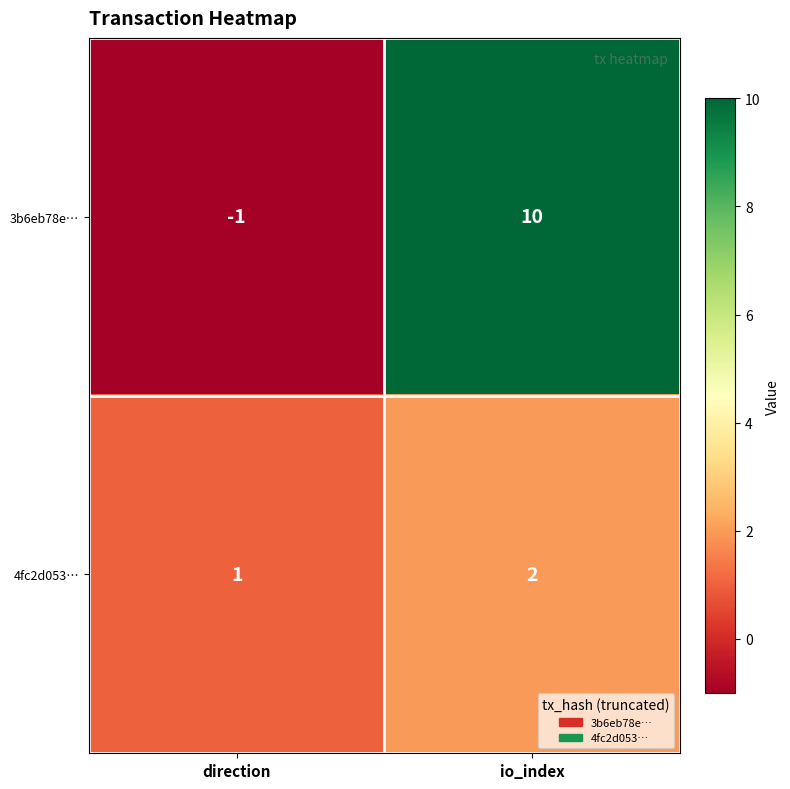

Is the value of 3b6eb78e… at io_index greater than the value of 4fc2d053… at direction?

Yes